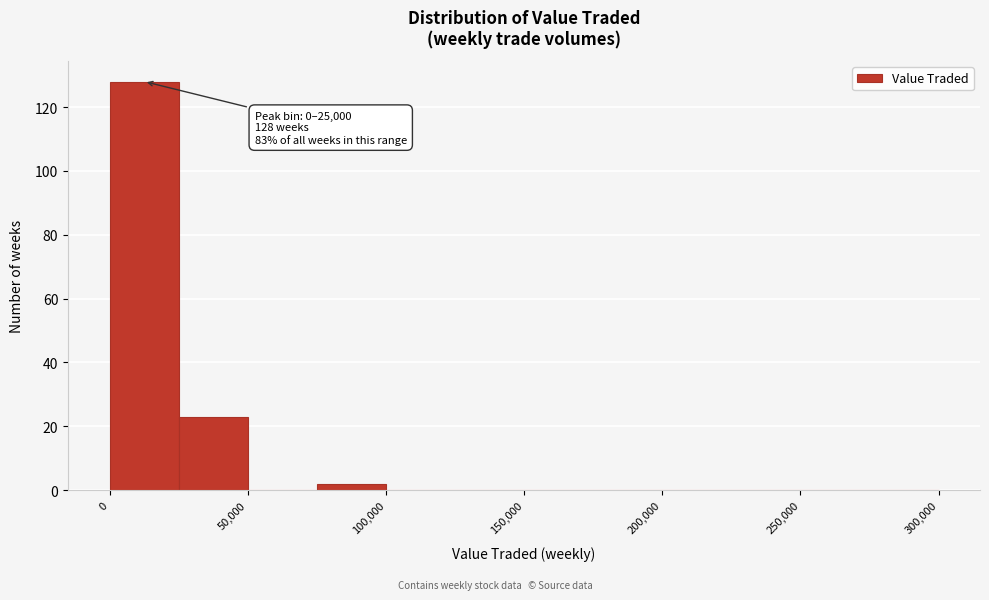

Which range on the x-axis has the tallest bar?

0 to 25000